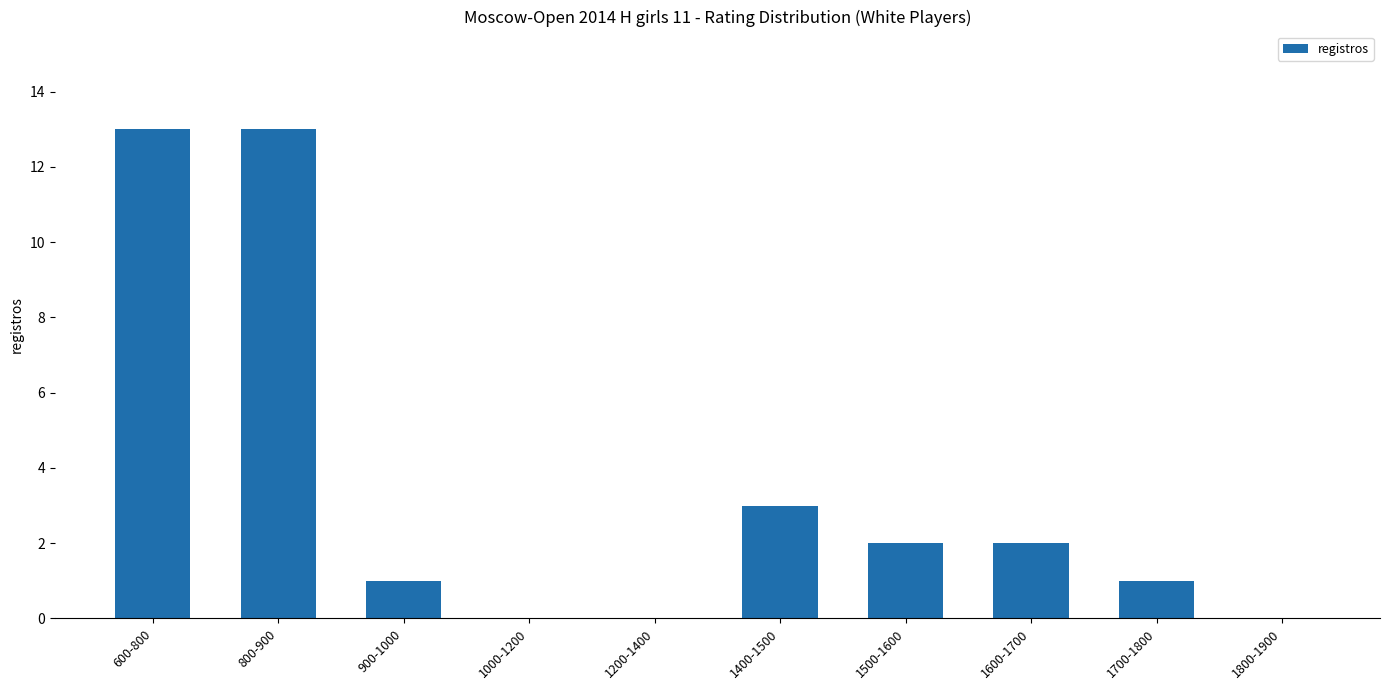

The value at 1600-1700 is 3. True or false?

False